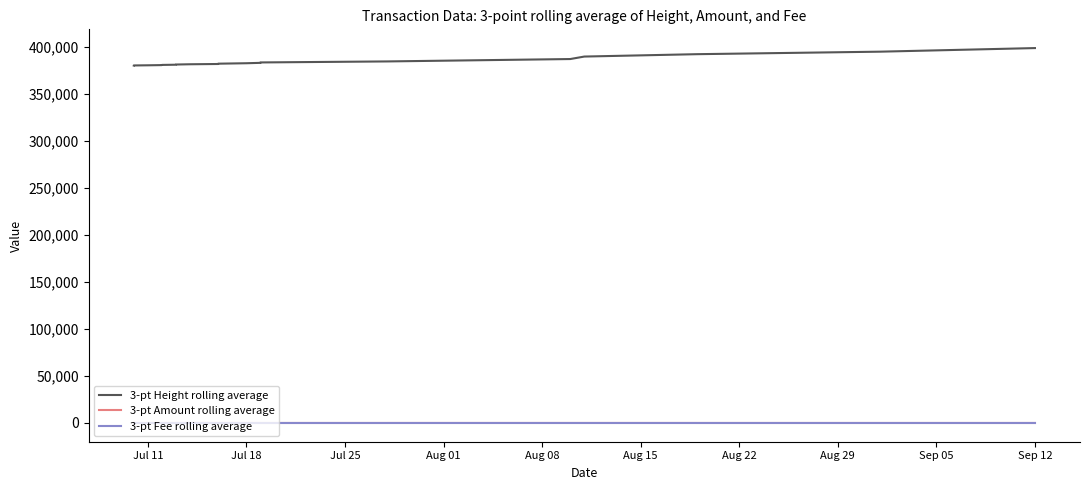

Which series has the largest total across all categories?

3-pt Height rolling average